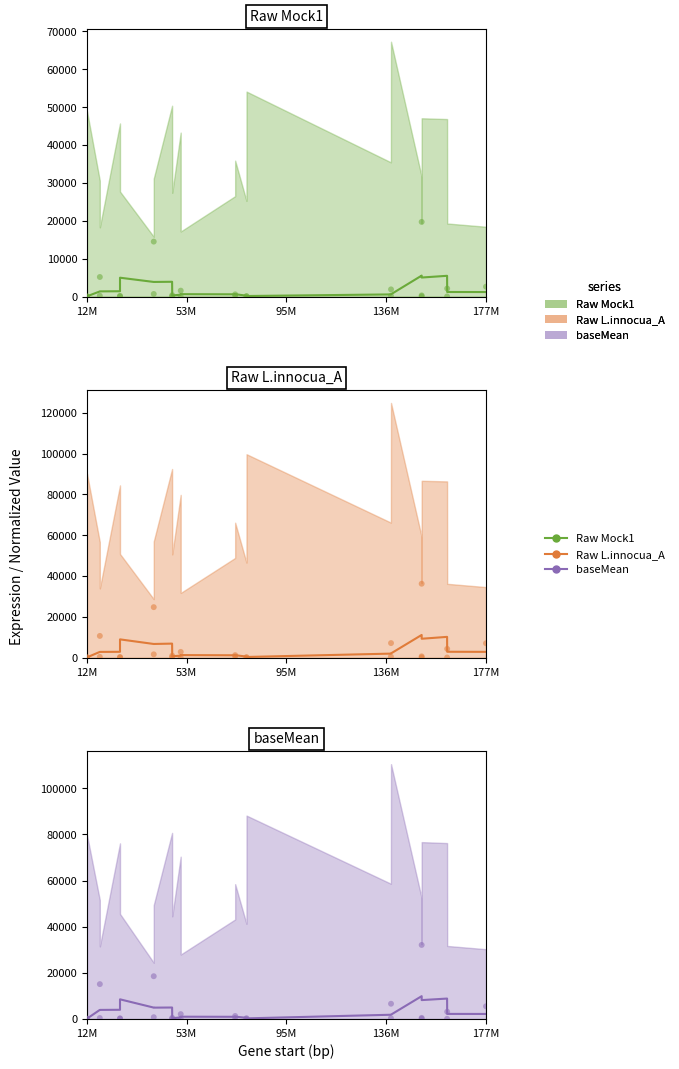

Which series has the largest Y range (max minus min)?

Raw L.innocua_A points